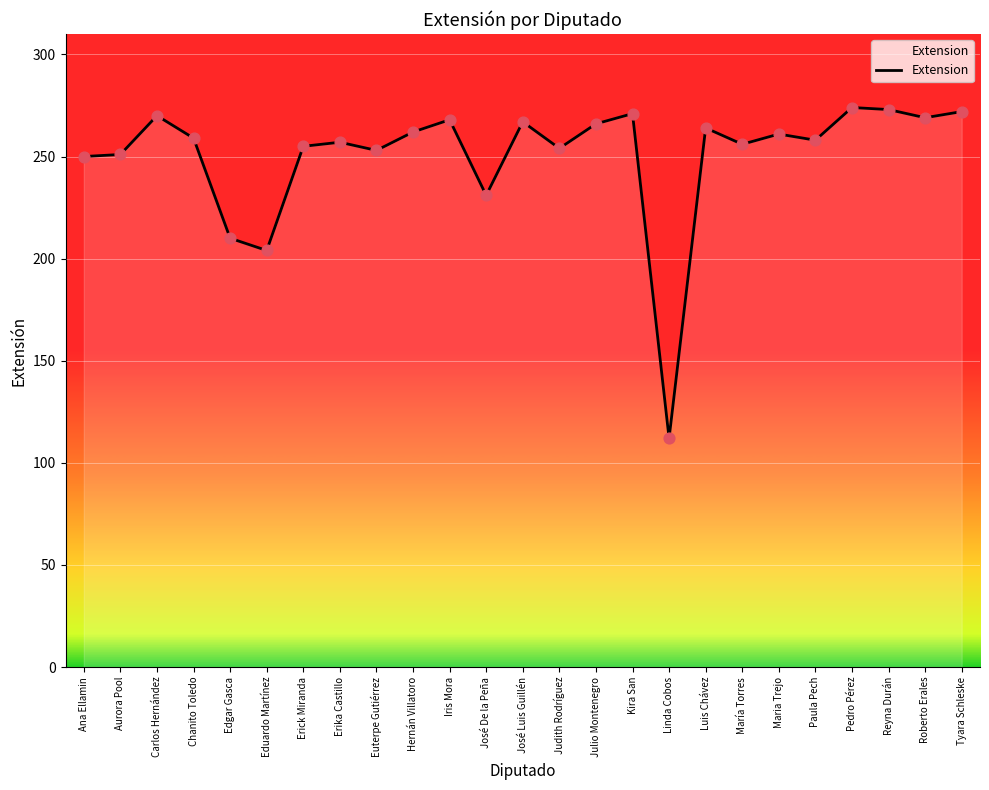

Approximately how many times larger is the value at Euterpe Gutiérrez compared to Ana Ellamin?

1.0